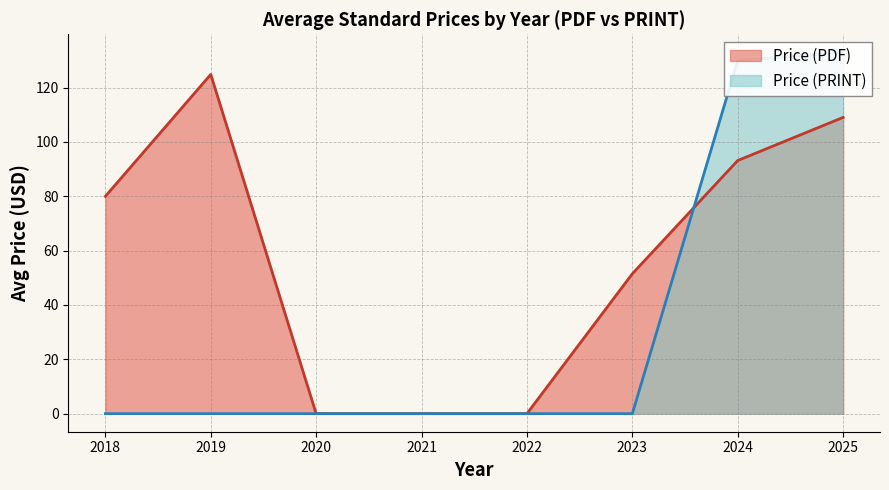

The value of Price (PDF) at 2025 is 109.0. True or false?

True